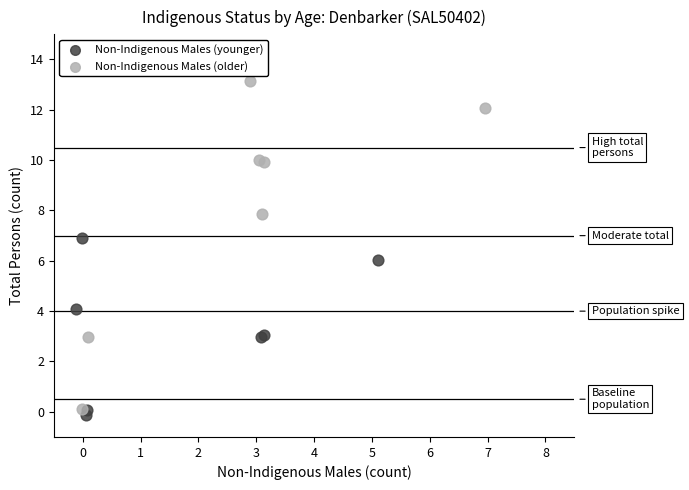

Which series reaches the minimum Y coordinate?

Non-Indigenous Males (younger)